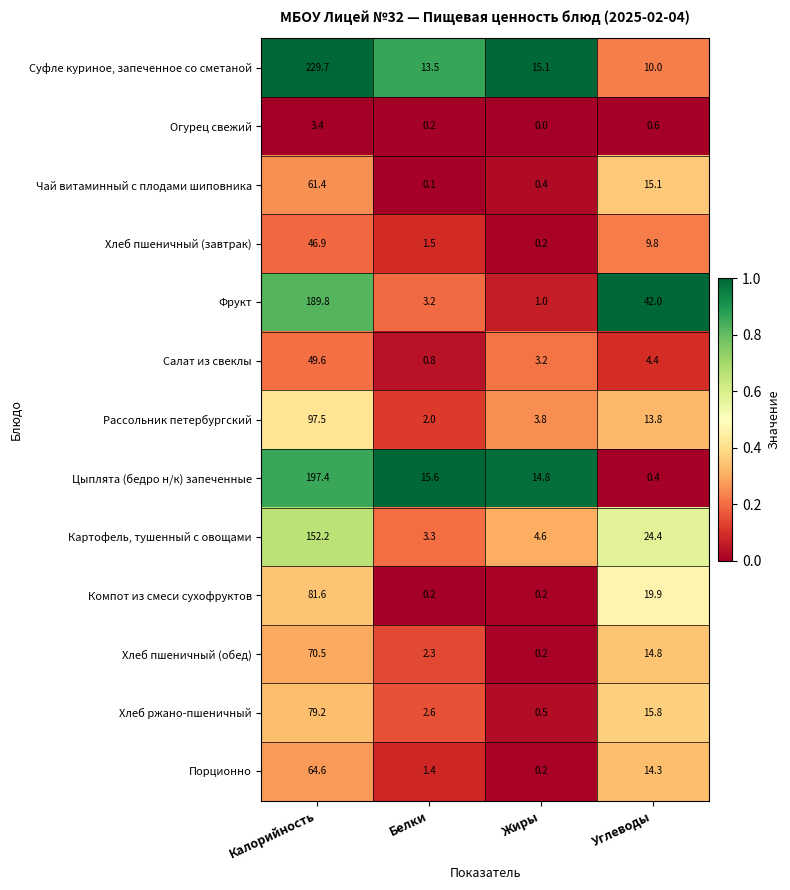

Which series has the largest total across all categories?

Суфле куриное, запеченное со сметаной